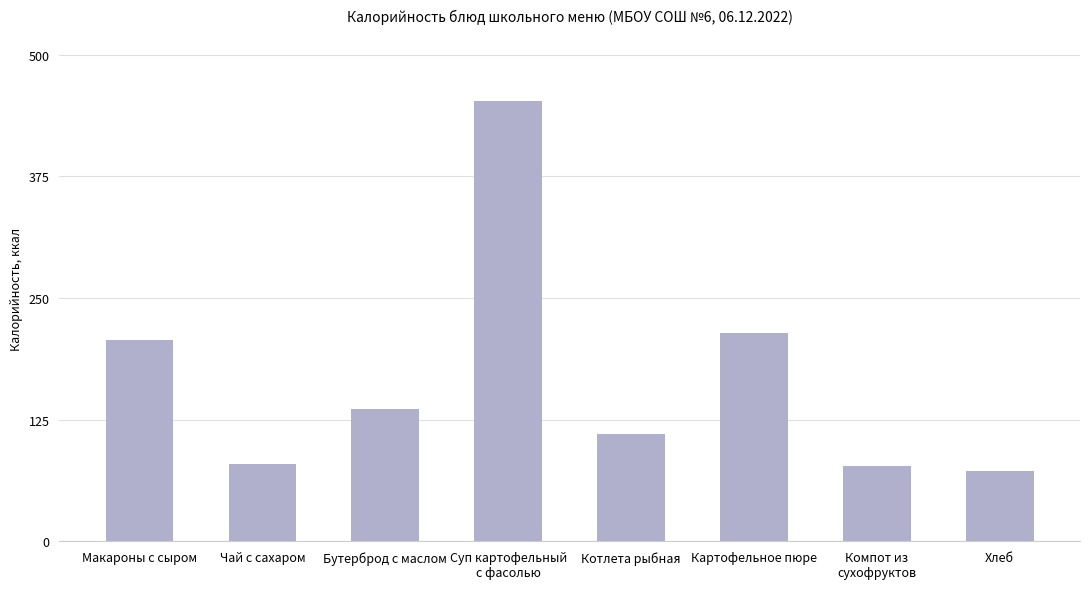

At which label does the data first exceed 135?

Макароны с сыром